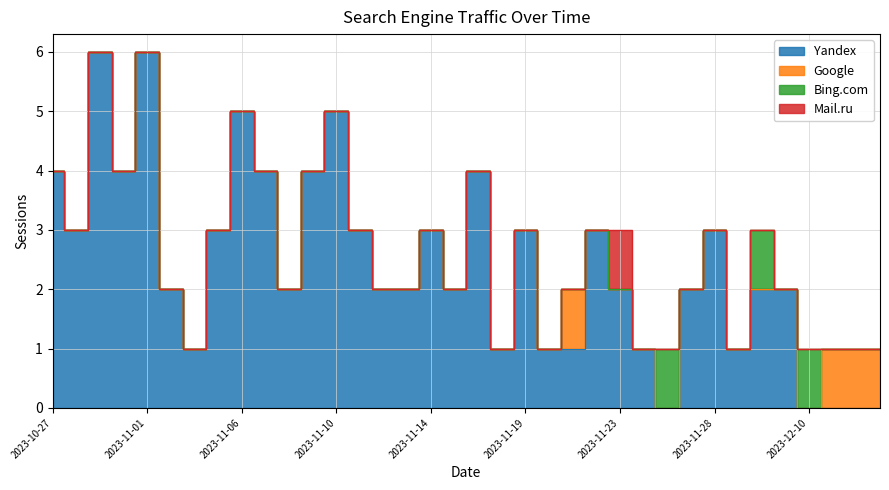

True or false: Bing.com has a value of 0 at 2023-11-20.

True